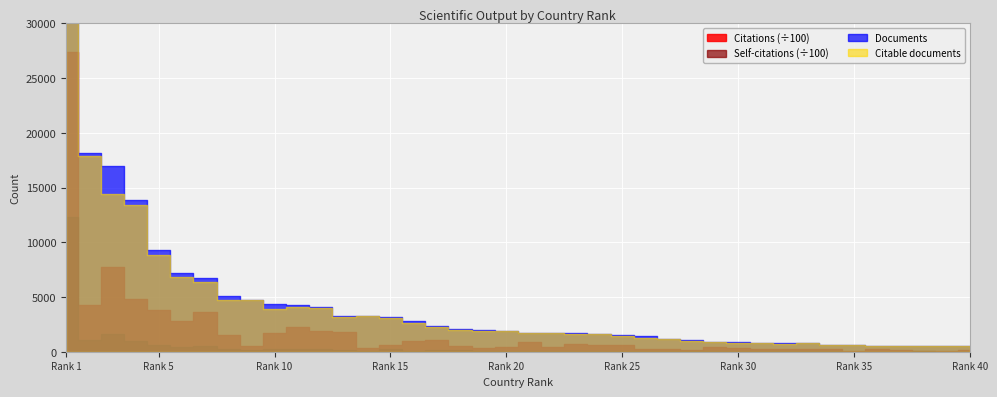

What are all the series names shown in the legend?

Documents, Citable documents, Citations, Self-citations